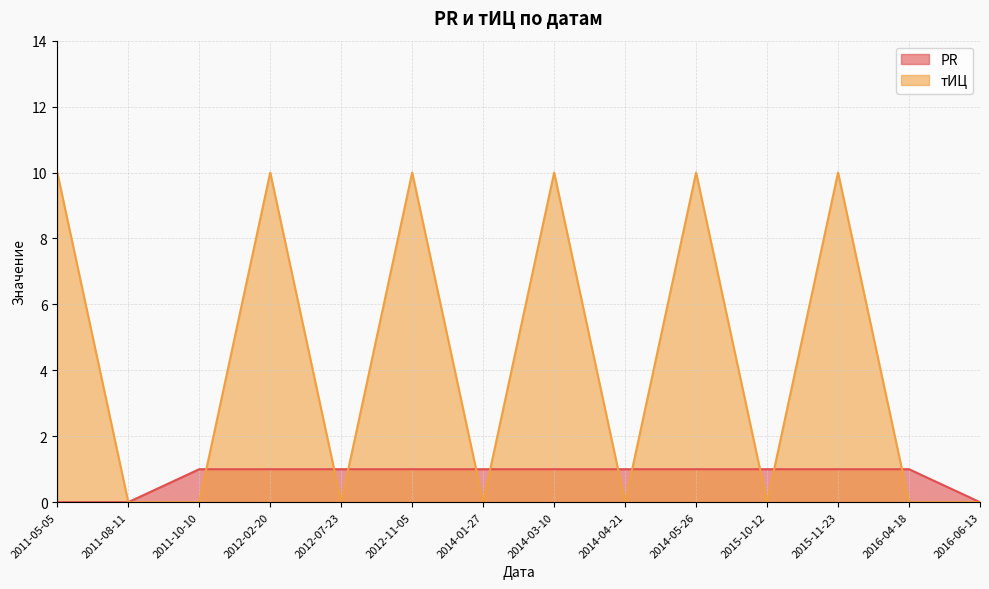

Read the PR value at 2012-02-20.

1